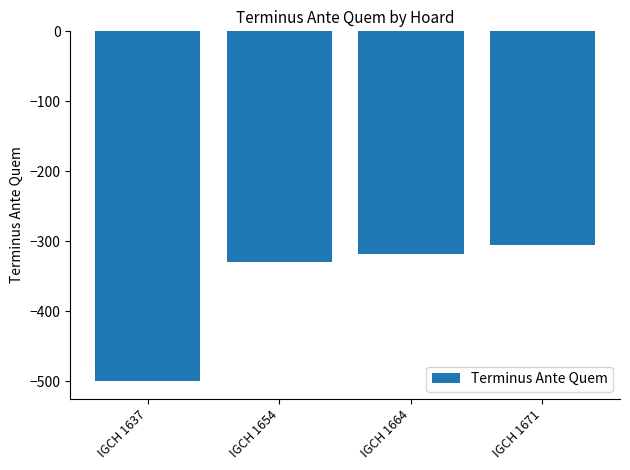

Where does the data first go above -318?

IGCH 1671